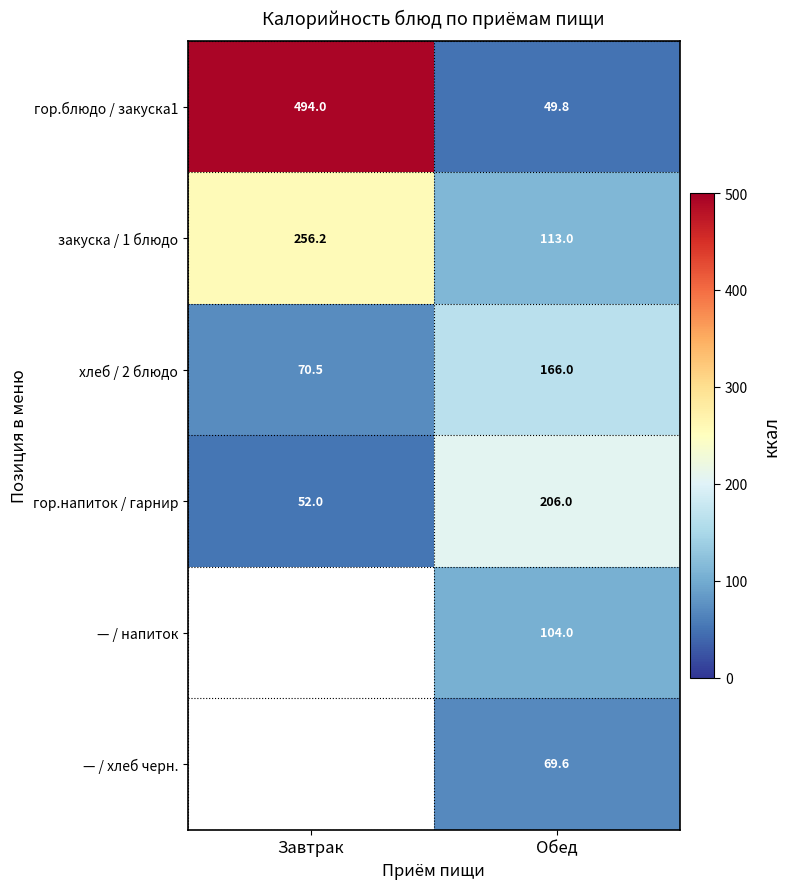

Rank the categories by гор.блюдо / закуска1 value from highest to lowest.

Завтрак, Обед